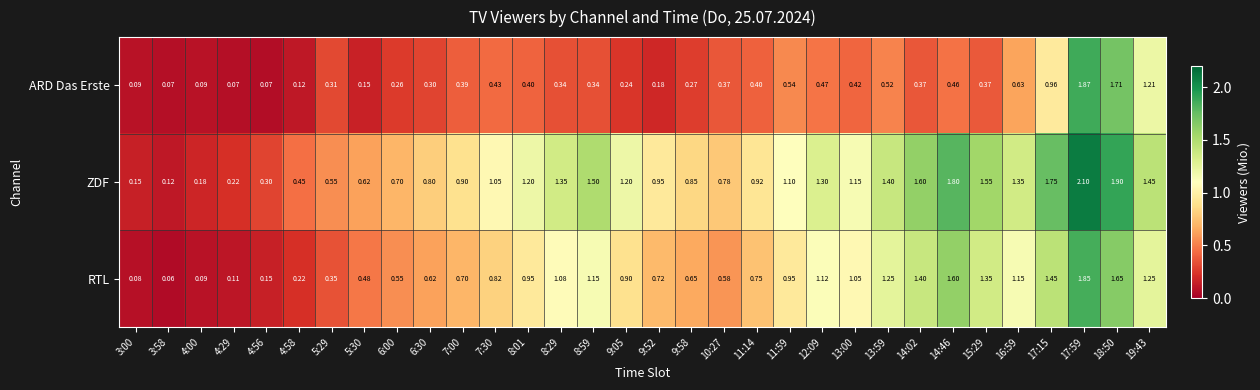

Which series has the largest range (max minus min)?

ZDF